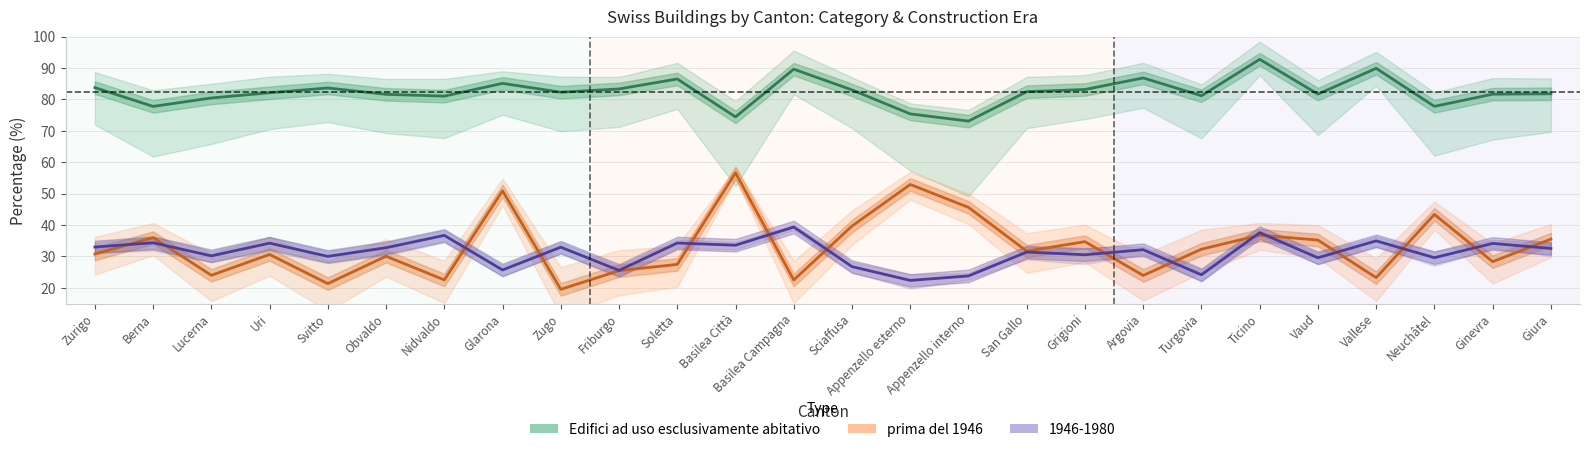

How many data points in Edifici ad uso esclusivamente abitativo are above 82?

14